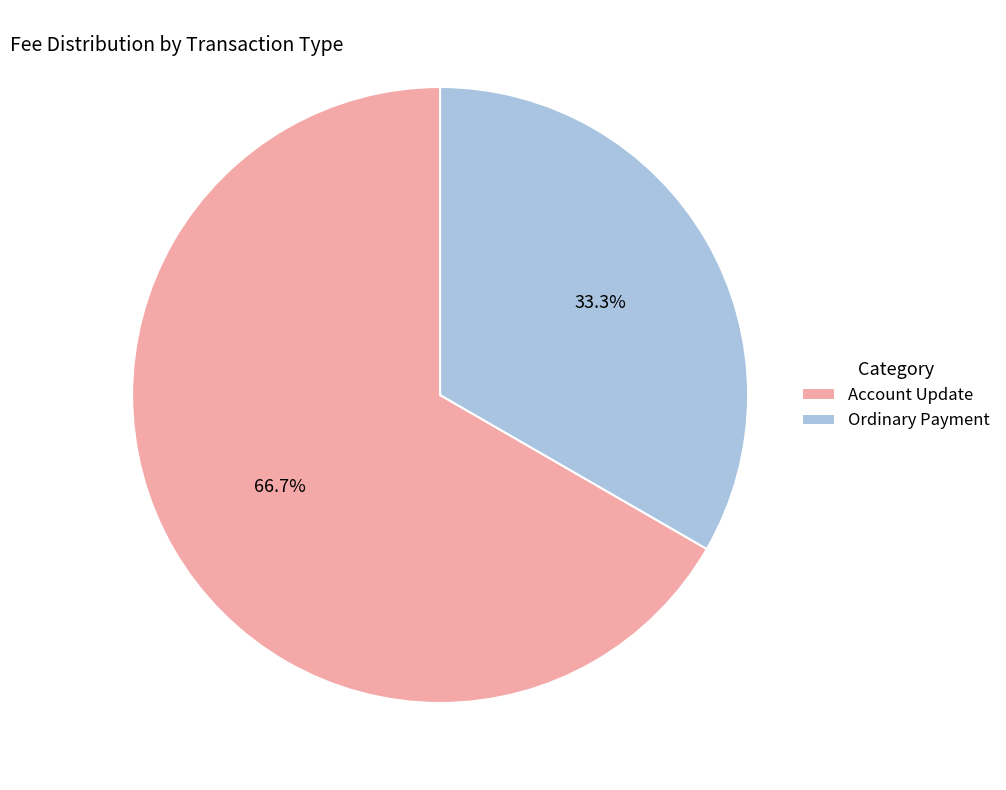

Which slice is the smallest?

Ordinary Payment